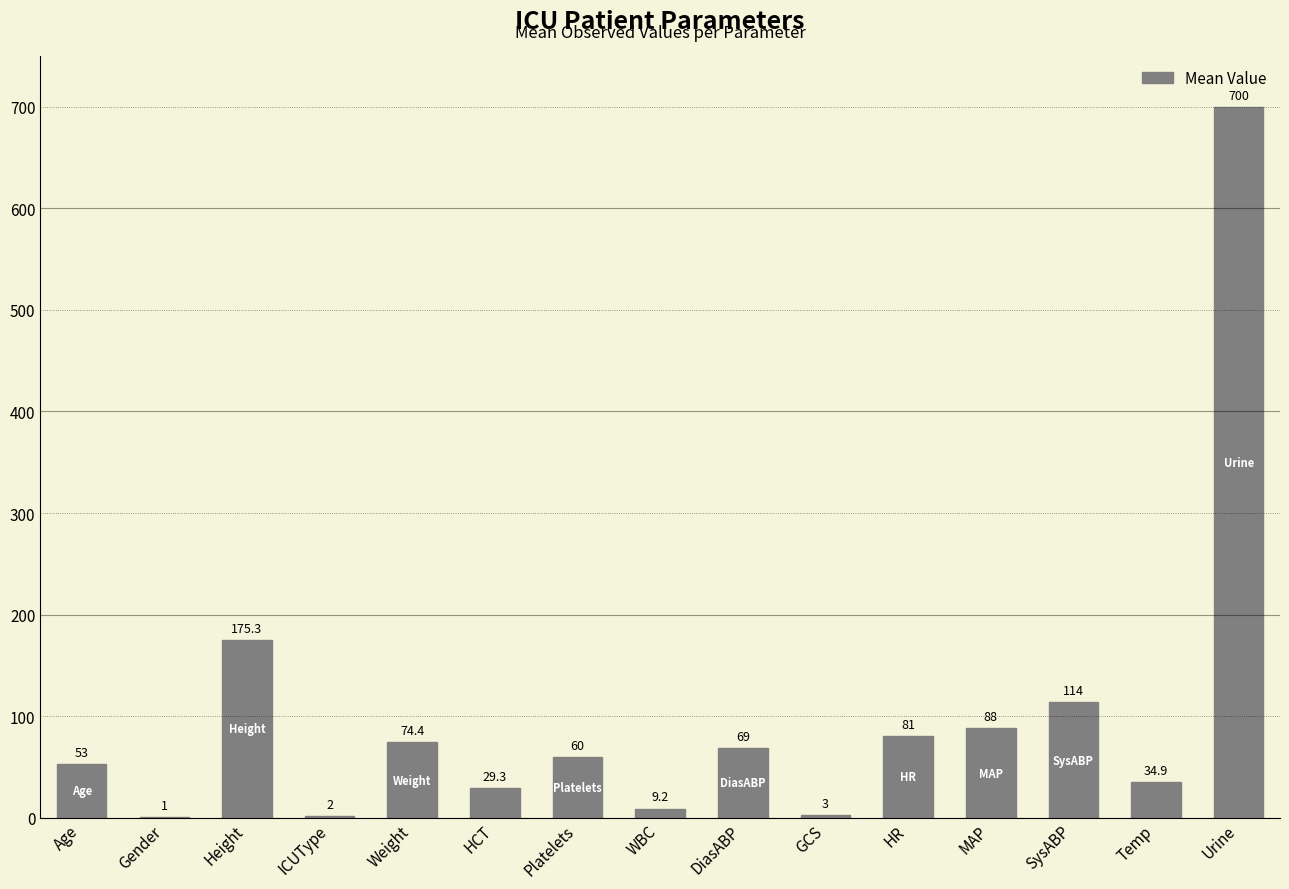

Are the bars horizontal?

No